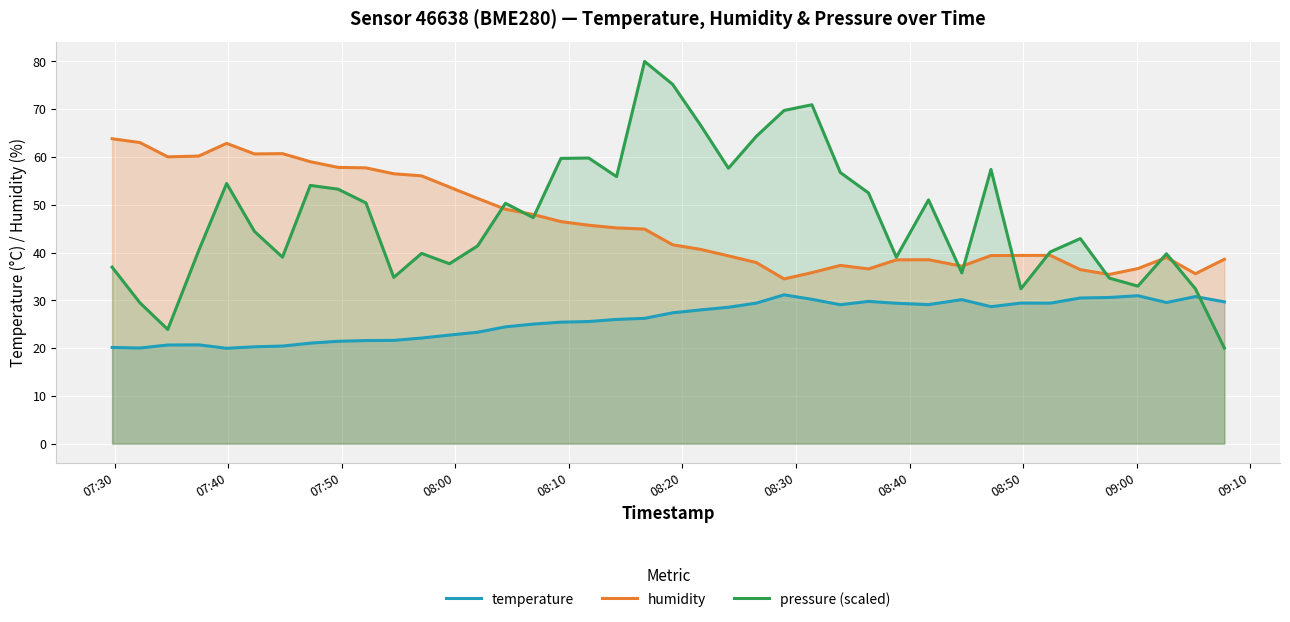

How many times do pressure (scaled) and temperature cross each other?

1